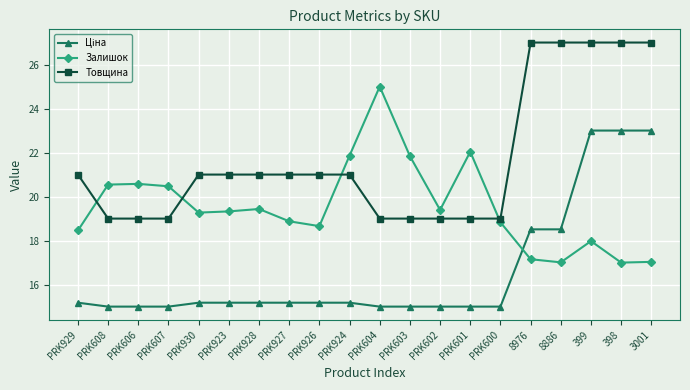

Is it true that Товщина equals 47.4 at 398?

False